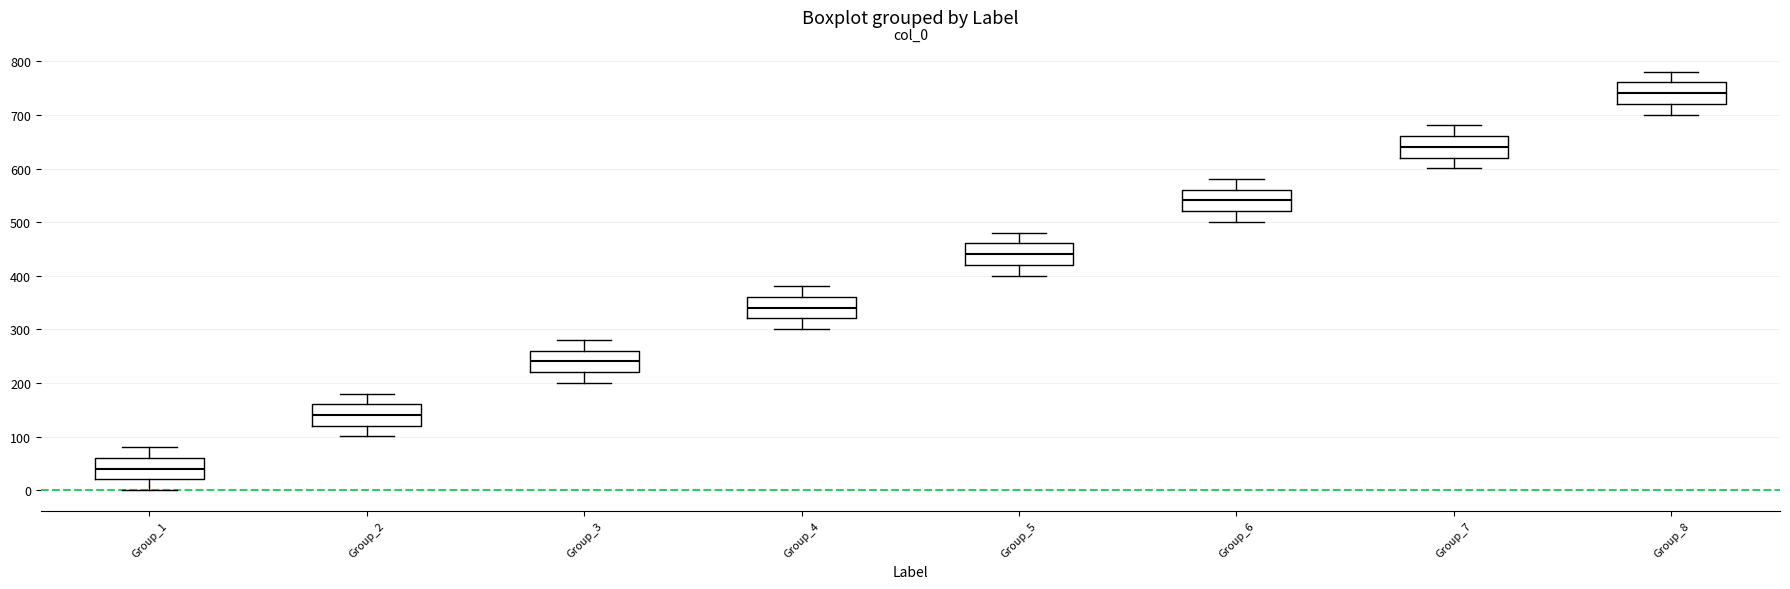

Reading left to right, transcribe this box plot: for each box, give where its median line is, the range the box spans, and where its two whiskers end, as read against the y-axis. The values are not printed on the chart, so give them approximately, as read against the axis.

Group_1: median 40, box 20 to 60, whiskers 0 to 80
Group_2: median 140, box 120 to 160, whiskers 100 to 180
Group_3: median 240, box 220 to 260, whiskers 200 to 280
Group_4: median 340, box 320 to 360, whiskers 300 to 380
Group_5: median 440, box 420 to 460, whiskers 400 to 480
Group_6: median 540, box 520 to 560, whiskers 500 to 580
Group_7: median 640, box 620 to 660, whiskers 600 to 680
Group_8: median 740, box 720 to 760, whiskers 700 to 780